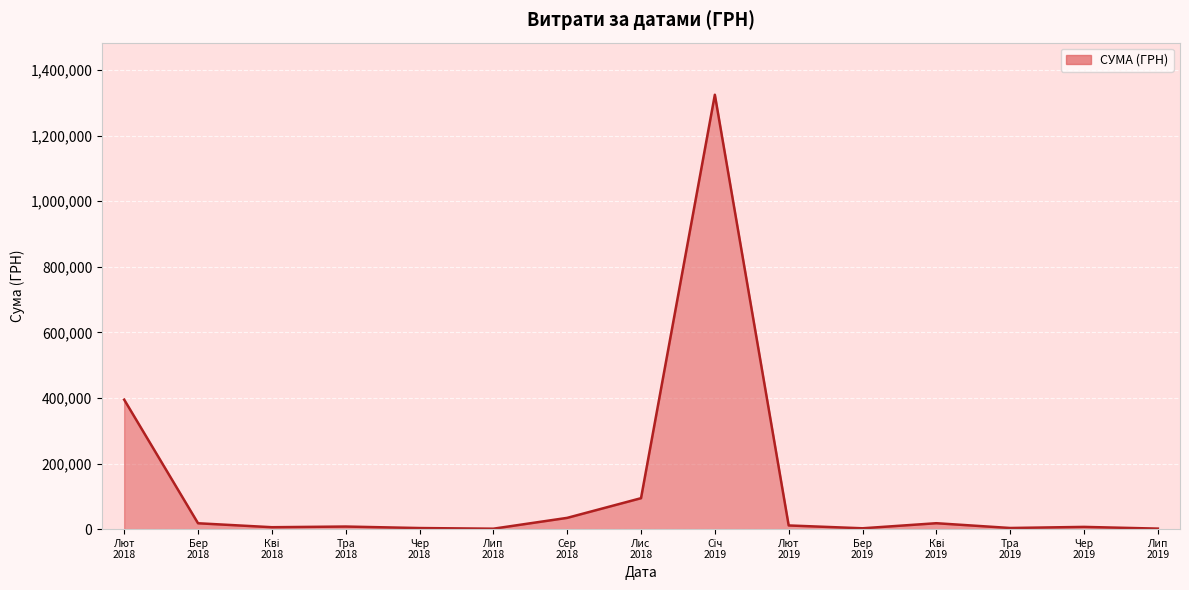

What is the greatest value displayed?

1324416.5